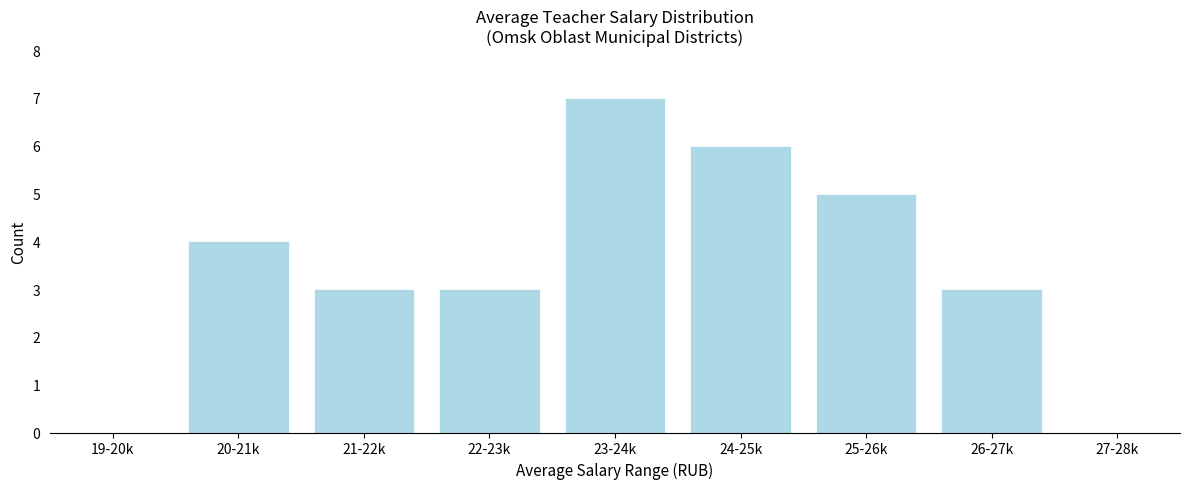

Reading left to right, extract all data points from this chart.

19-20k=0	20-21k=4	21-22k=3	22-23k=3	23-24k=7	24-25k=6	25-26k=5	26-27k=3	27-28k=0